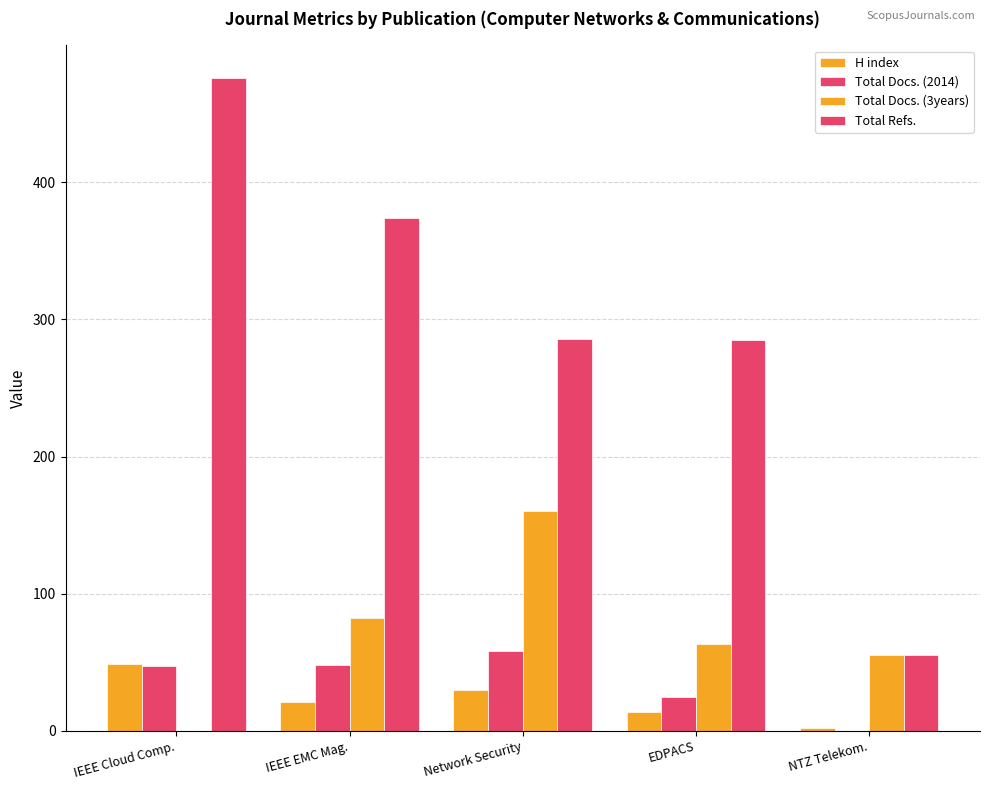

List the series in order of their peak value, lowest first.

H index, Total Docs. (2014), Total Docs. (3years), Total Refs.